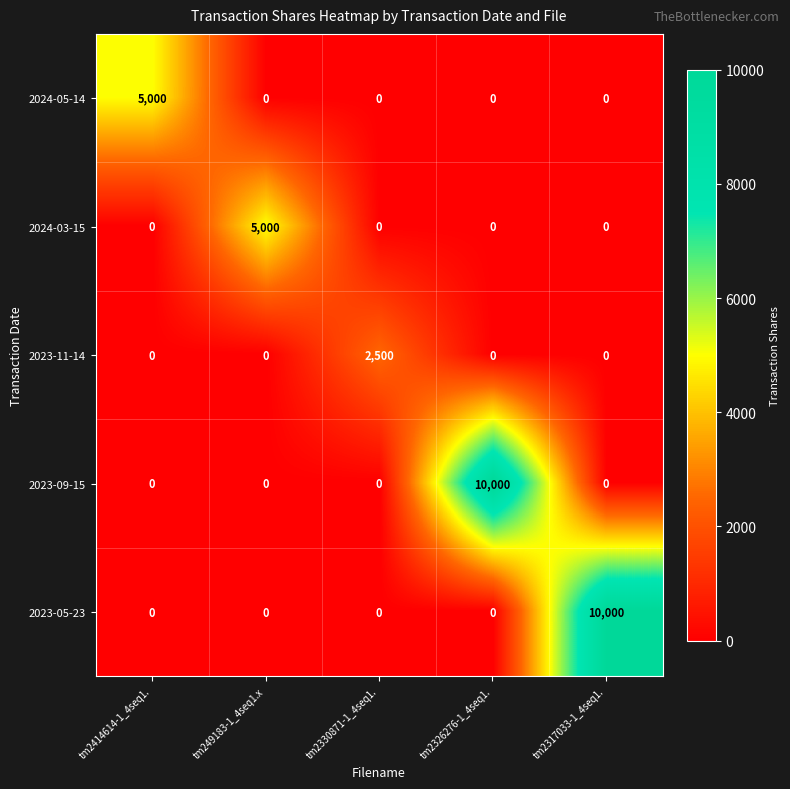

Reading right to left, transcribe all the data shown in this chart.

2024-05-14: 0	0	0	0	5000
2024-03-15: 0	0	0	5000	0
2023-11-14: 0	0	2500	0	0
2023-09-15: 0	10000	0	0	0
2023-05-23: 10000	0	0	0	0